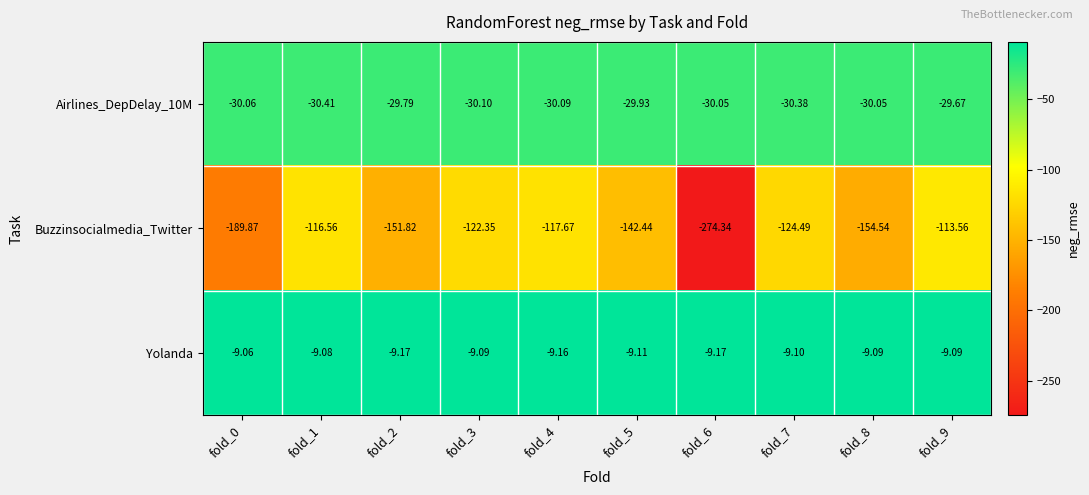

Which series has the largest total across all categories?

Yolanda